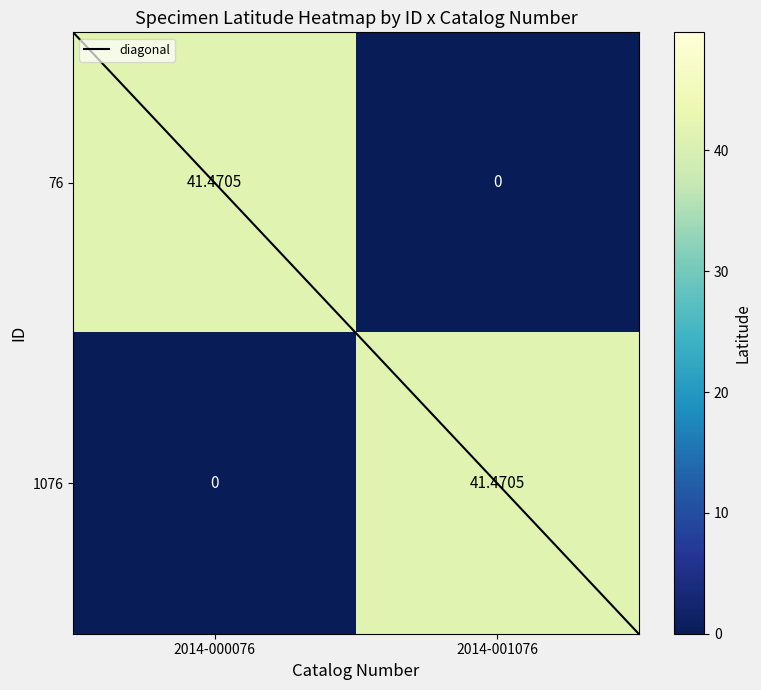

Is the value of 76 at 2014-001076 greater than the value of 1076 at 2014-001076?

No